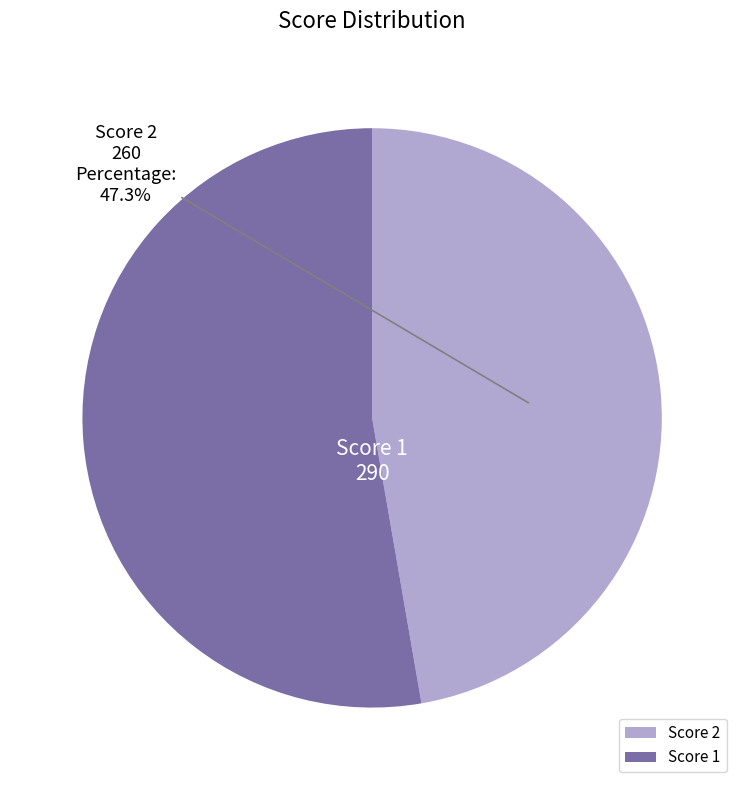

Rank the categories by value from highest to lowest.

Score 1, Score 2